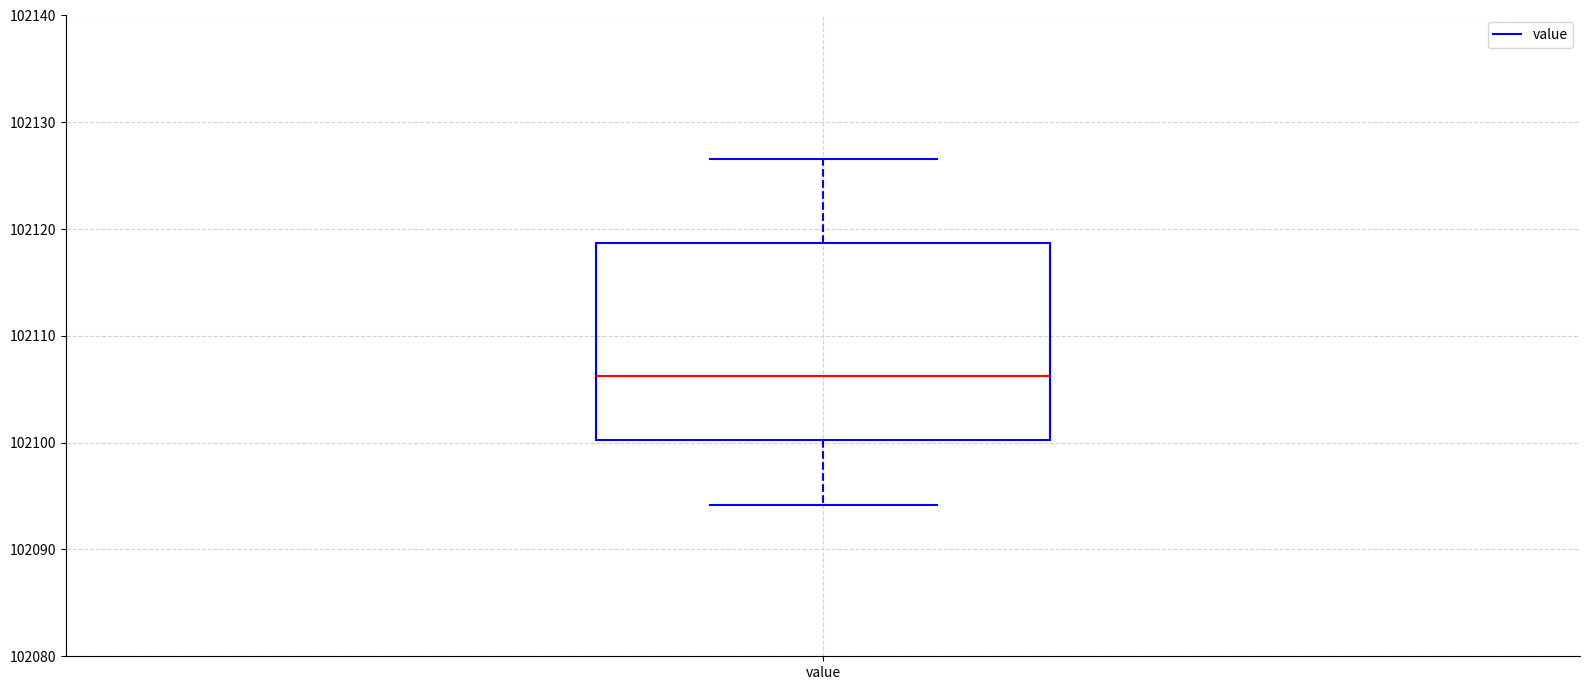

Where does the median line of the box for value sit on the y-axis? The values are not printed on the chart, so give them approximately, as read against the axis.

102106